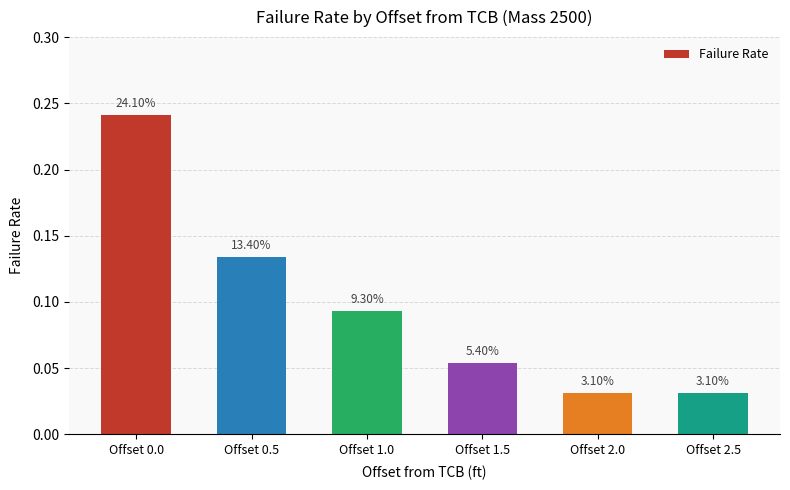

Does the chart contain any negative values?

No